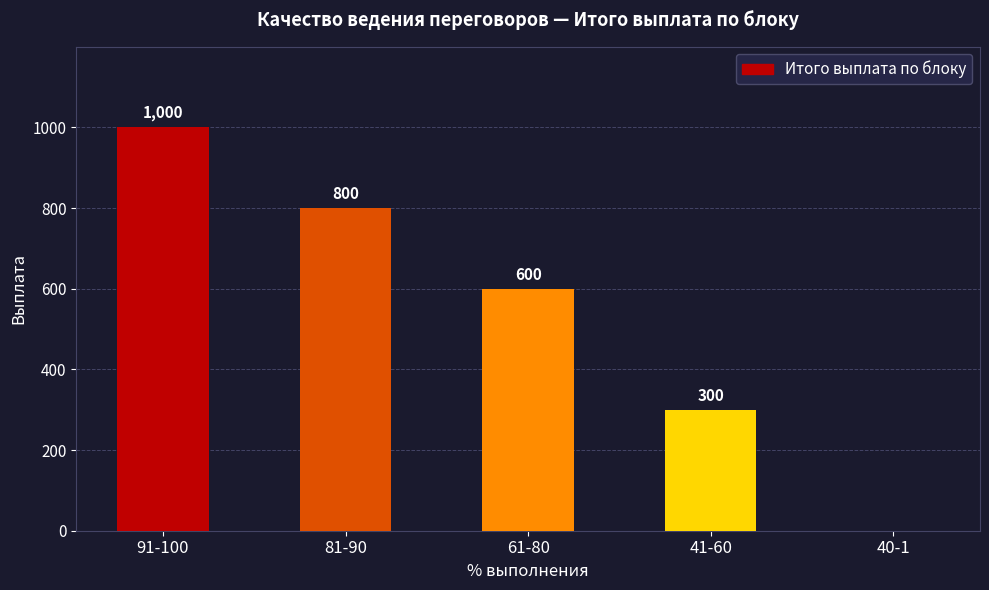

Approximately how many times larger is the value at 81-90 compared to 61-80?

1.3